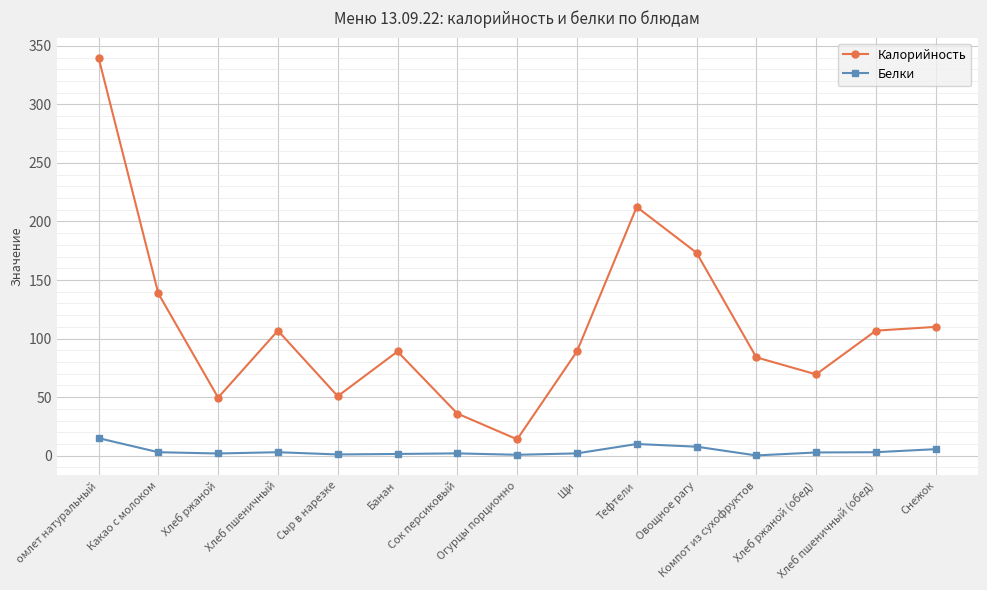

Which series has the largest total across all categories?

Калорийность